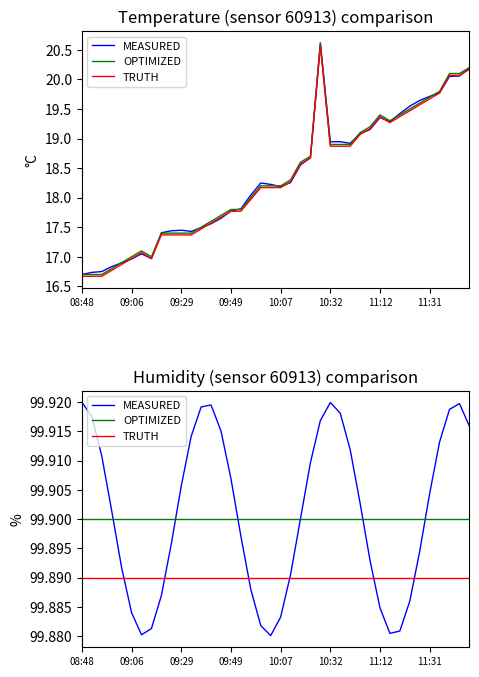

At which category does the chart reach its peak across all series?

08:48